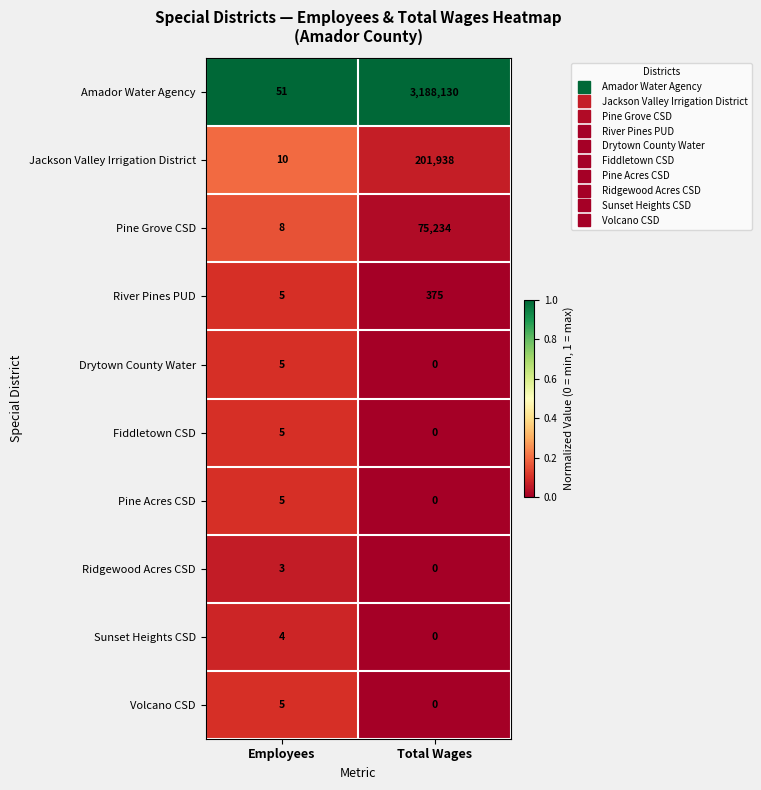

Reading left to right, transcribe all the data shown in this chart.

Amador Water Agency: Employees=51	Total Wages=3188130
Jackson Valley Irrigation District: Employees=10	Total Wages=201938
Pine Grove CSD: Employees=8	Total Wages=75234
River Pines PUD: Employees=5	Total Wages=375
Drytown County Water: Employees=5	Total Wages=0
Fiddletown CSD: Employees=5	Total Wages=0
Pine Acres CSD: Employees=5	Total Wages=0
Ridgewood Acres CSD: Employees=3	Total Wages=0
Sunset Heights CSD: Employees=4	Total Wages=0
Volcano CSD: Employees=5	Total Wages=0